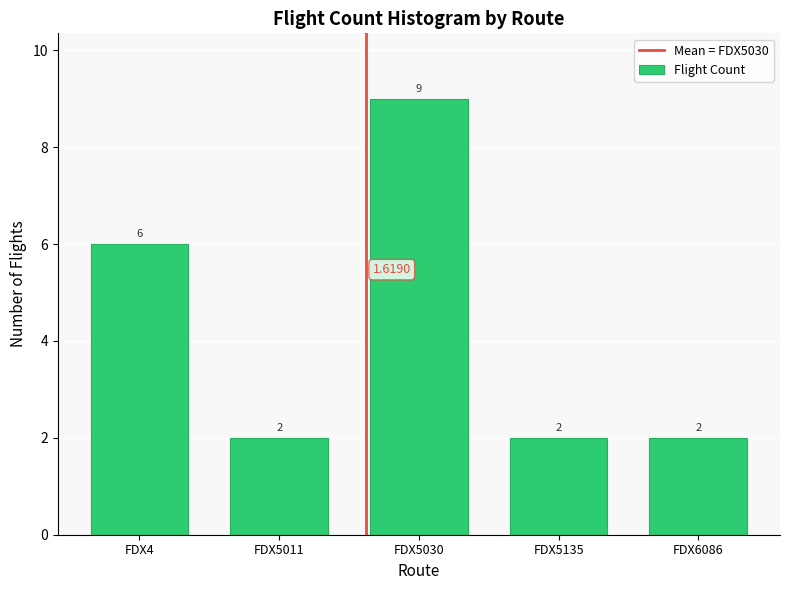

What is the average value?

4